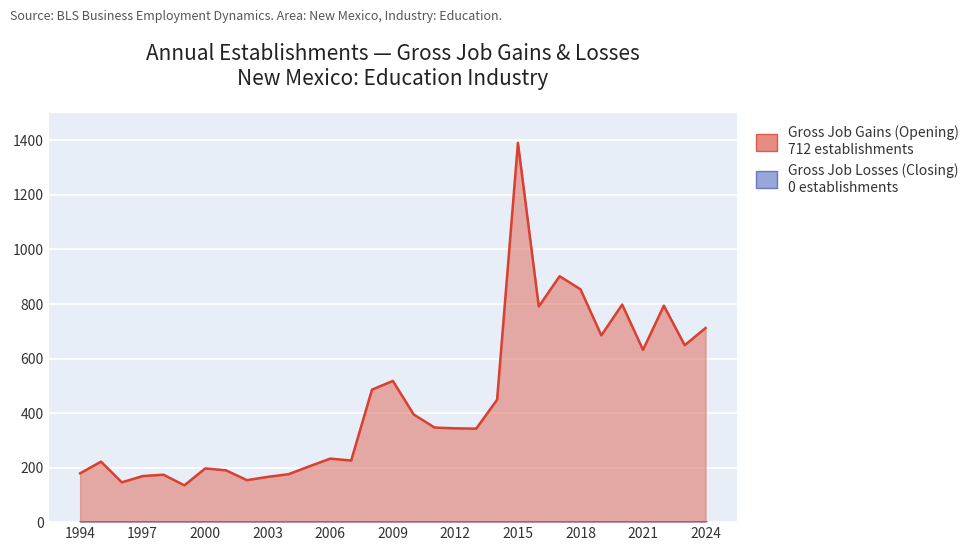

Which category has the lowest value across all series?

1999